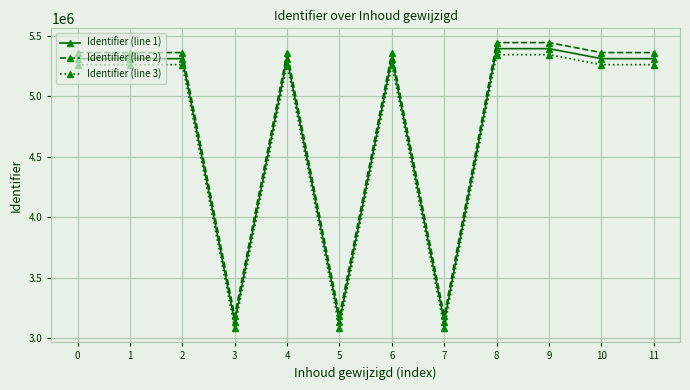

In Identifier (line 3), how many points are lower than both neighbors (excluding endpoints)?

4